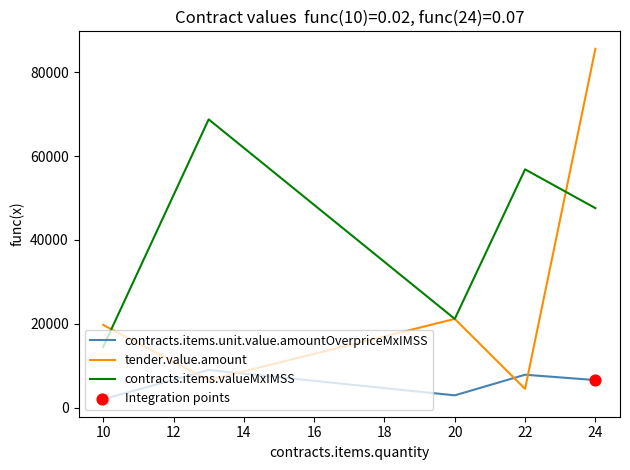

At how many categories does at least one series exceed 82125?

1